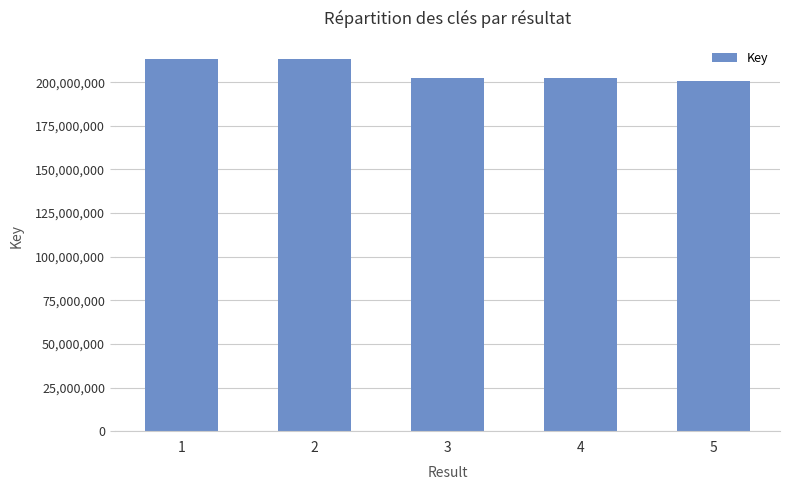

The value at 4 is 202657695. True or false?

True